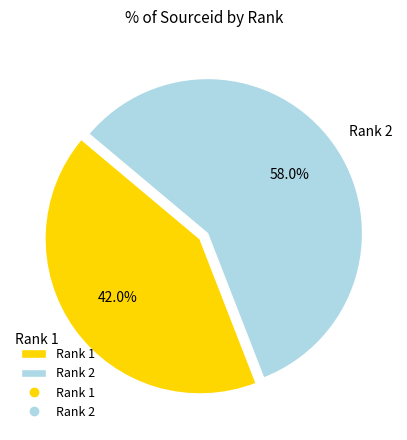

How many slices are in this pie chart?

2